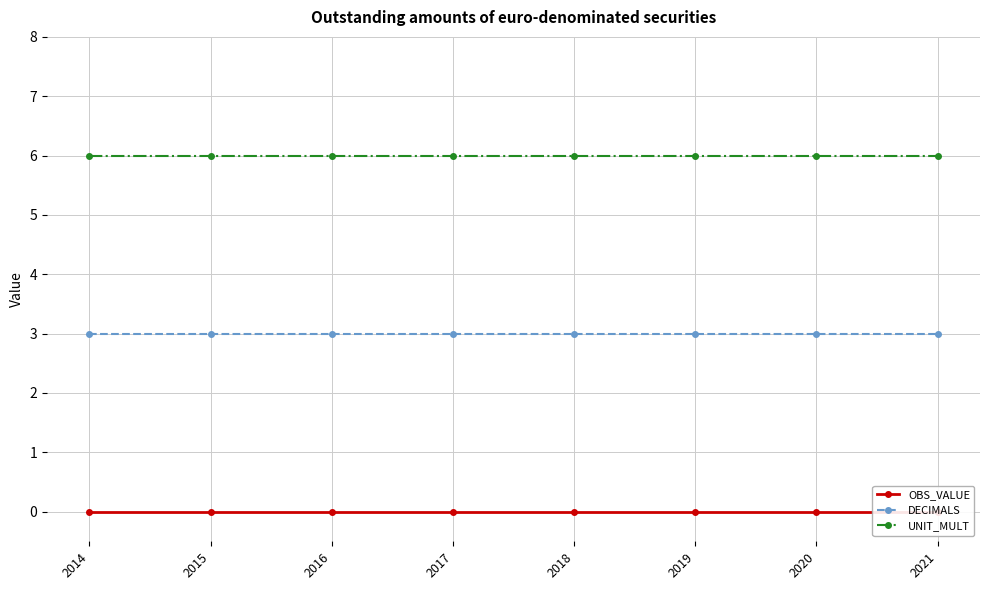

Rank the categories by DECIMALS value from highest to lowest.

2014, 2015, 2016, 2017, 2018, 2019, 2020, 2021